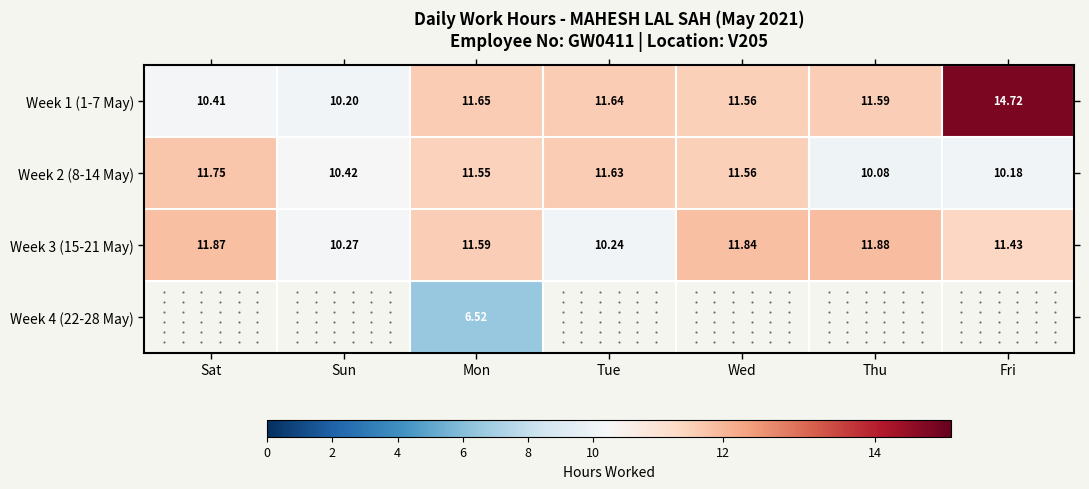

At which label is Week 1 (1-7 May) closest to 12?

Mon